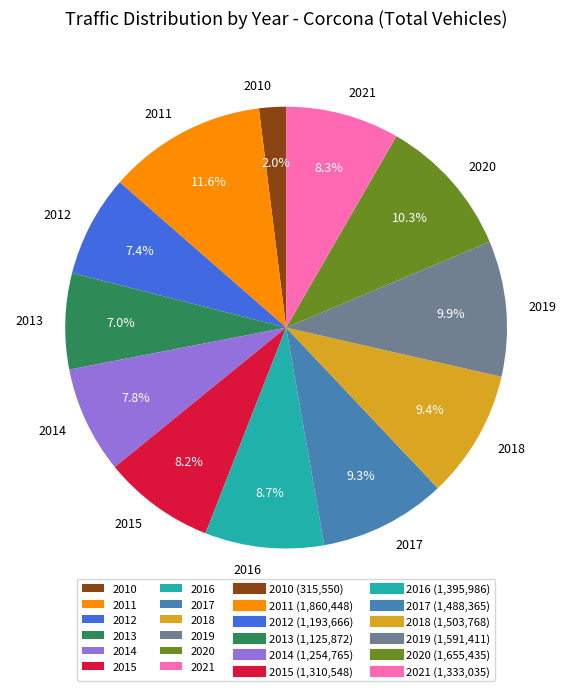

Approximately how many times larger is the value at 2019 compared to 2017?

1.1